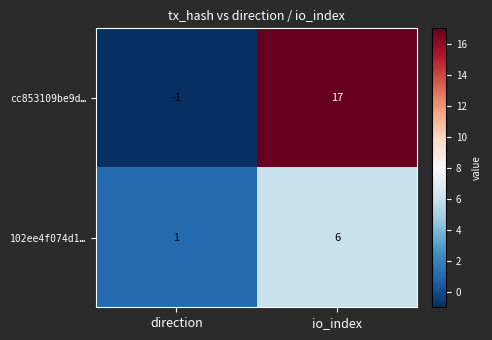

True or false: cc853109be9d… has a value of -2 at direction.

False